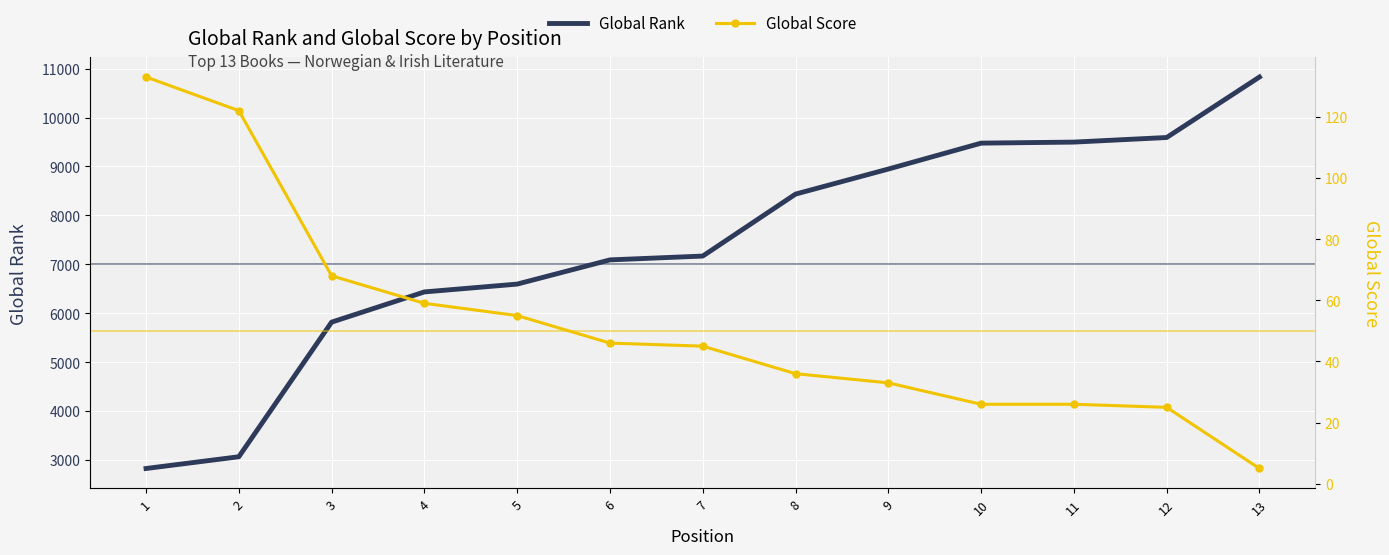

At which label does Global Score reach its peak?

1